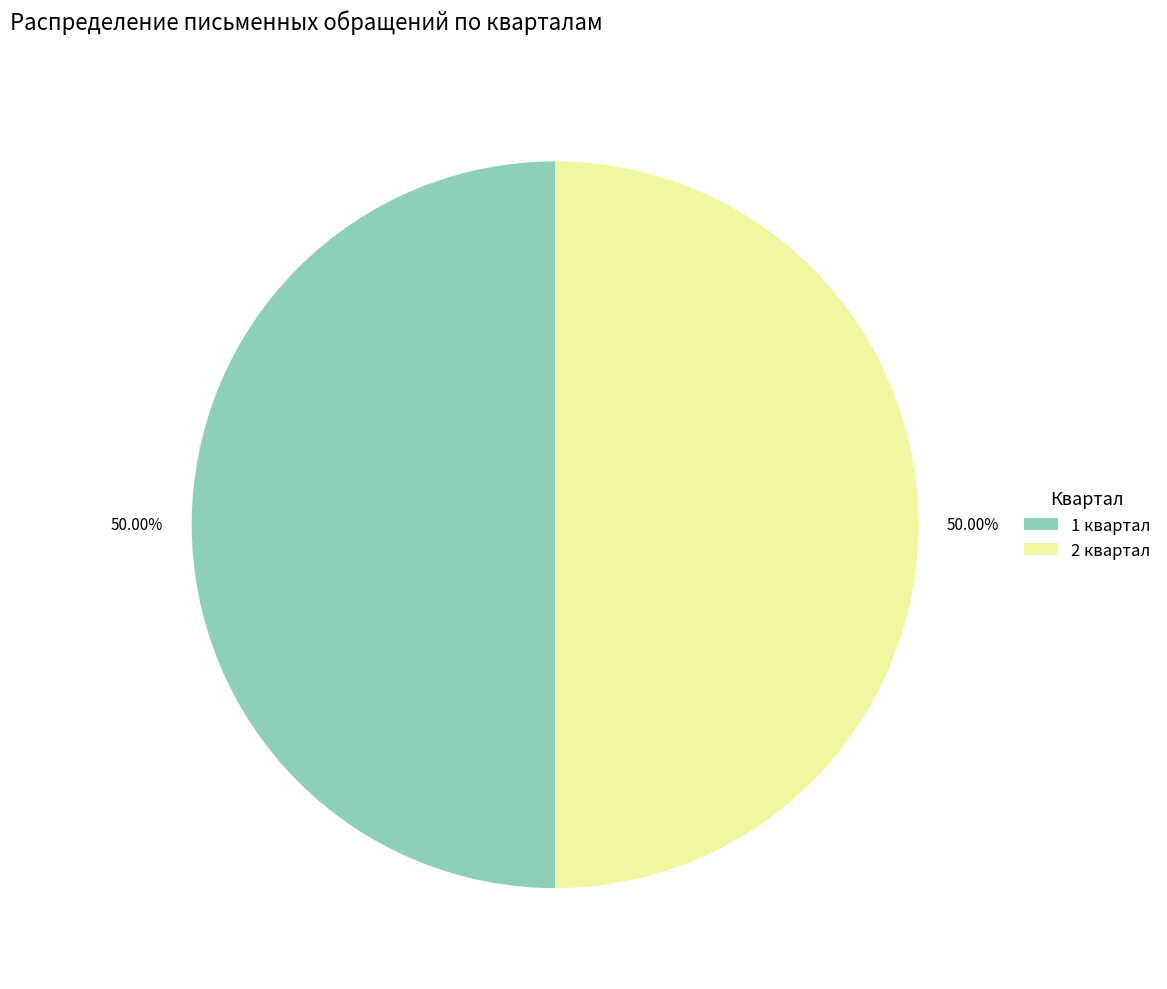

Approximately how many times larger is the value at 1 квартал compared to 2 квартал?

1.0